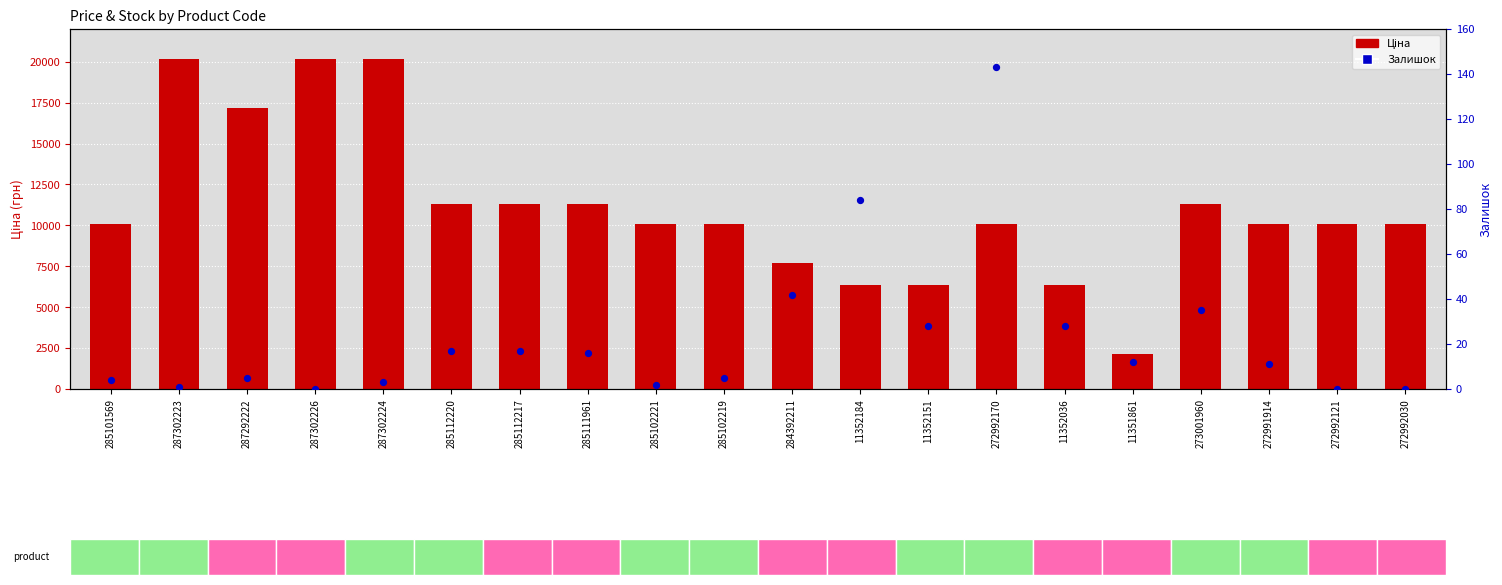

Which series has the widest spread of Y values?

Ціна